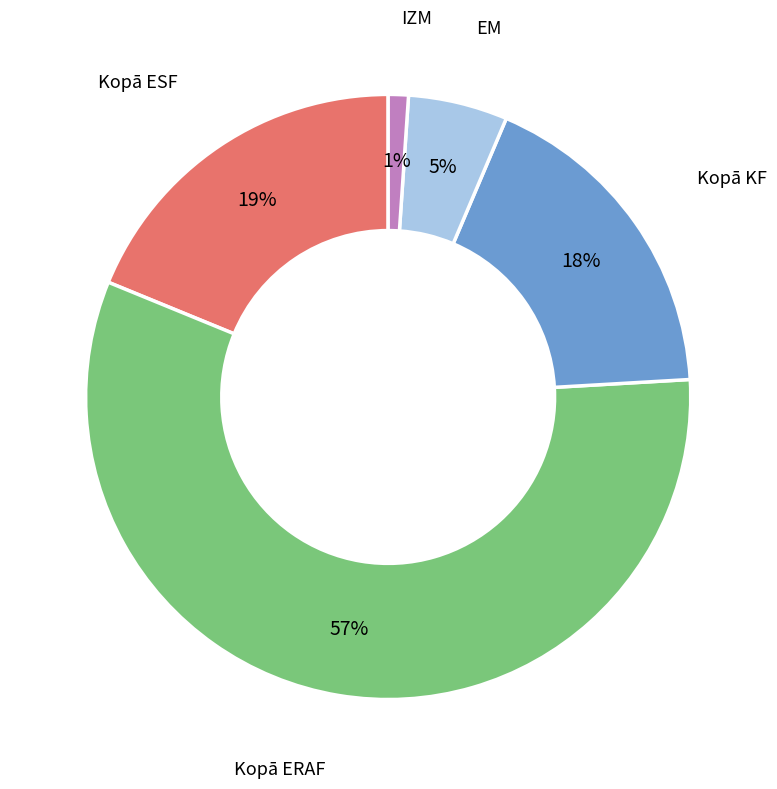

To the nearest percent, what is the difference between the largest and smallest slice percentages?

56%